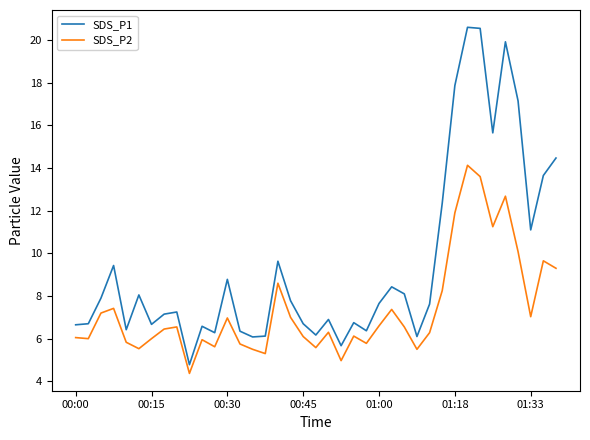

What is the average value of the SDS_P2 series?

7.4